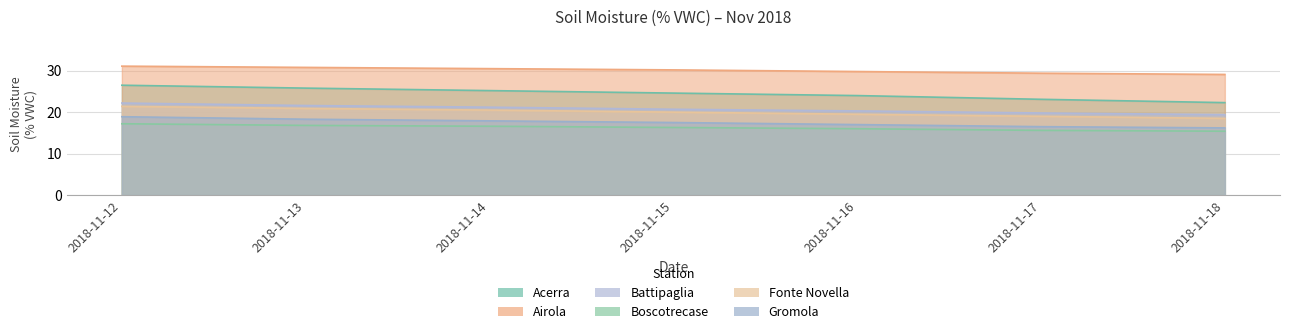

Which series changed the most between 2018-11-16 and 2018-11-18?

Acerra